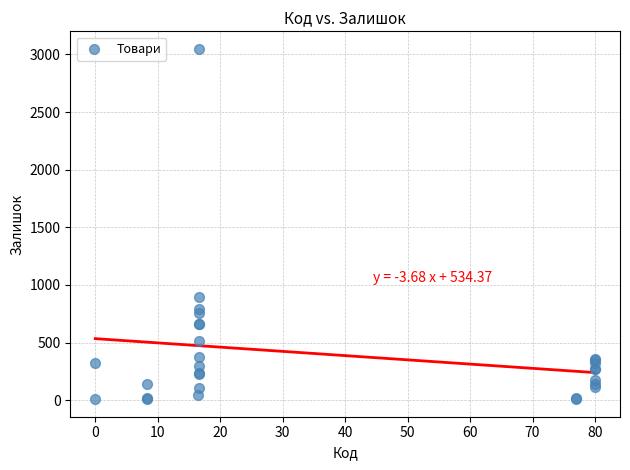

What Y value in the scatter plot is closest to 1528?

894